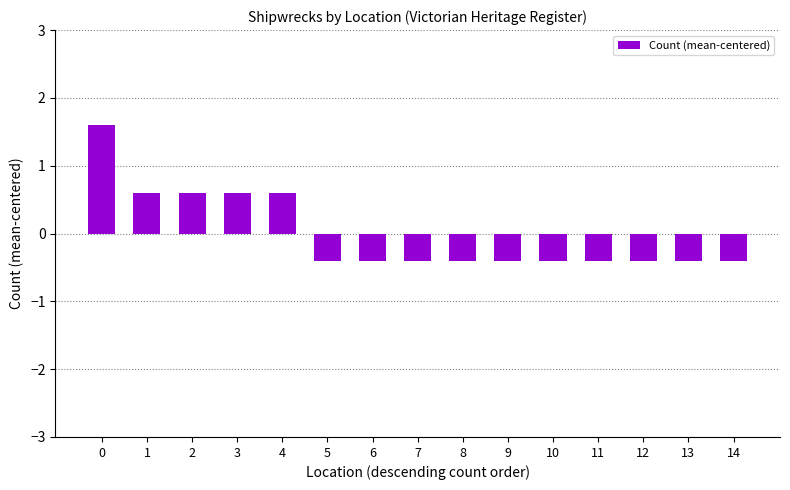

How many positive values are there?

5